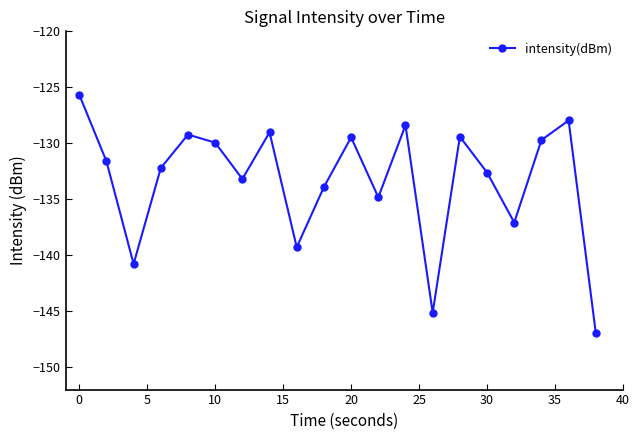

What is the value of the 14th point from the left?

-145.1